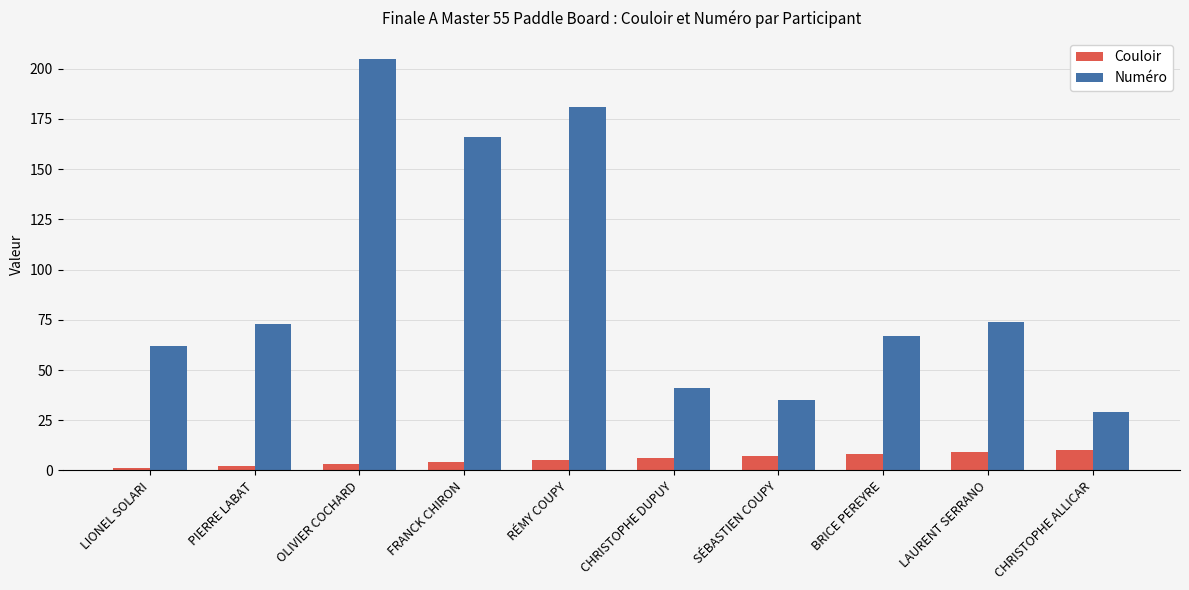

The Numéro series shows 9 at SÉBASTIEN COUPY. True or false?

False